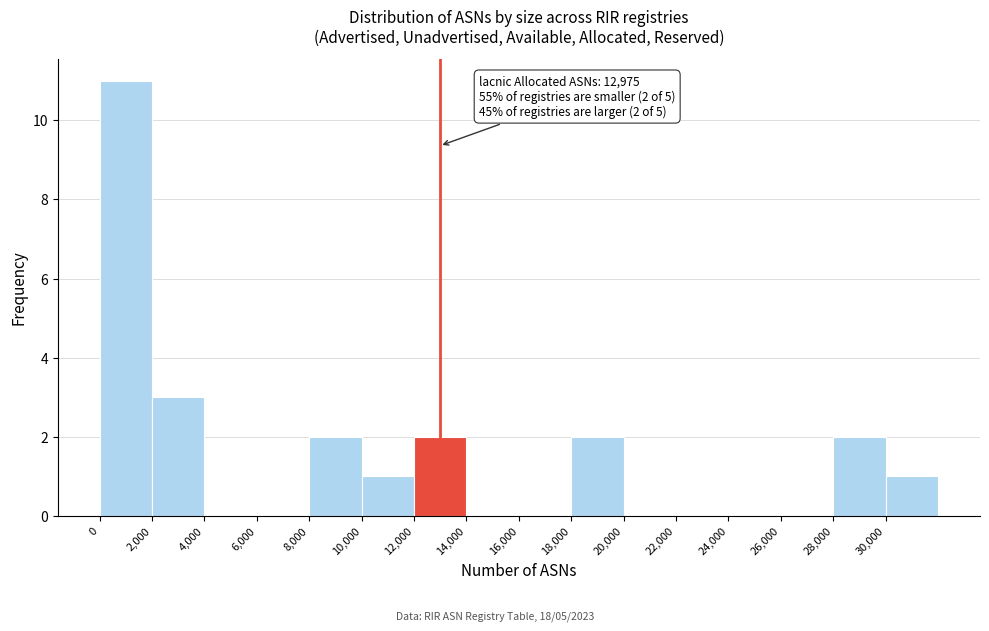

Which range on the x-axis has the tallest bar?

0 to 2000